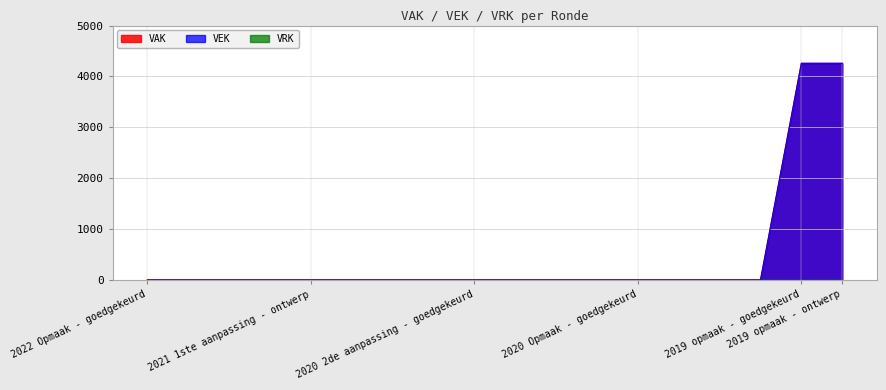

What is the label of the 14th point from the right?

2021 1ste aanpassing - ontwerp